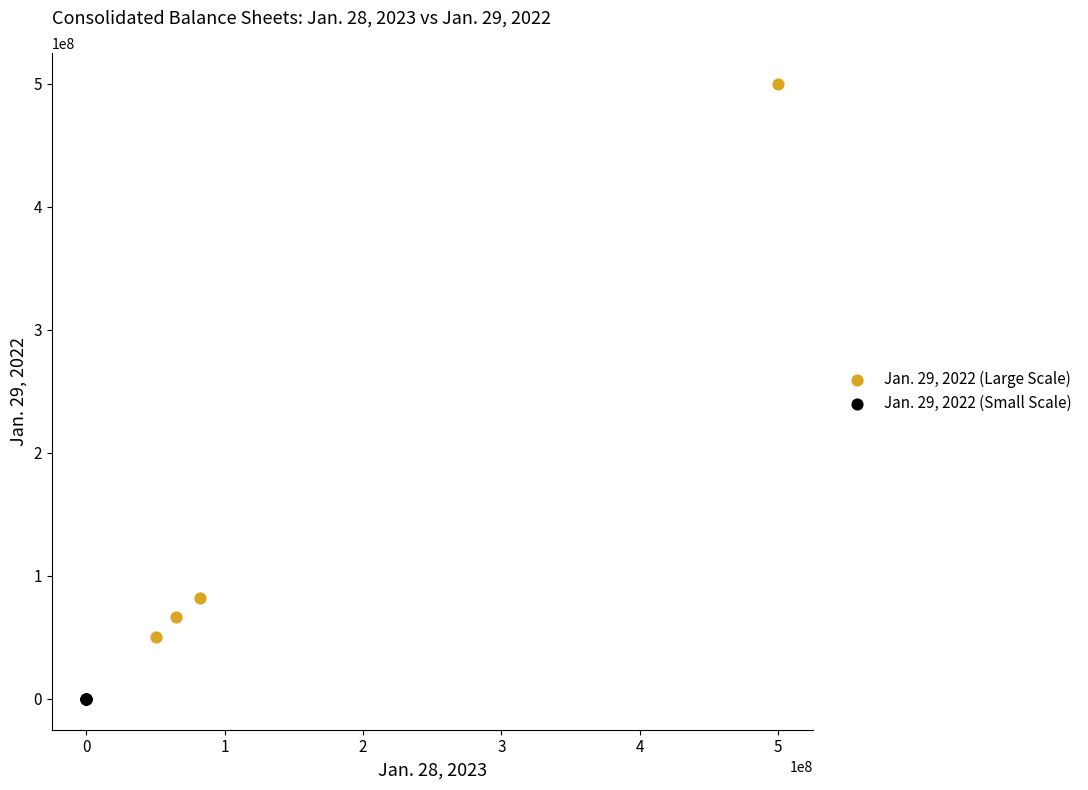

Which series reaches the minimum Y coordinate?

Jan. 29, 2022 (Small Scale)